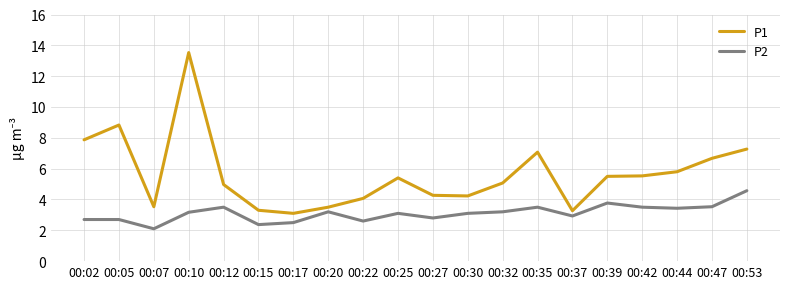

What are all the series names shown in the legend?

P1, P2